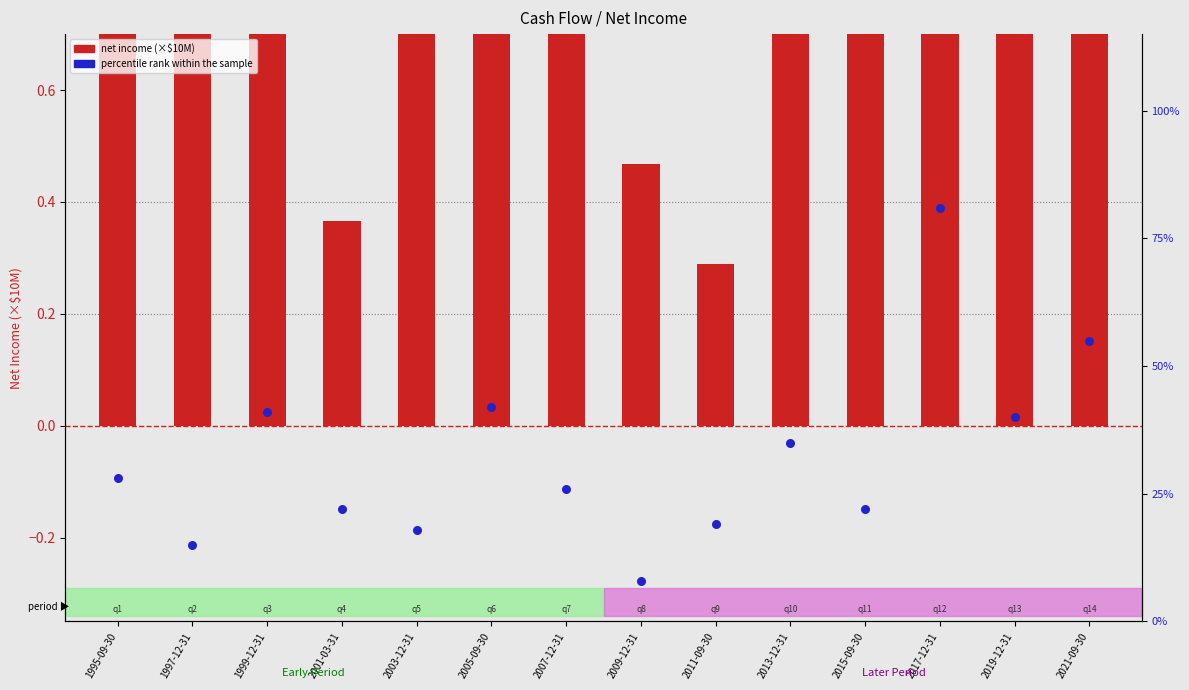

Is the value of percentile rank within the sample at 2003-12-31 greater than the value of Net Income (scaled) at 1995-09-30?

No